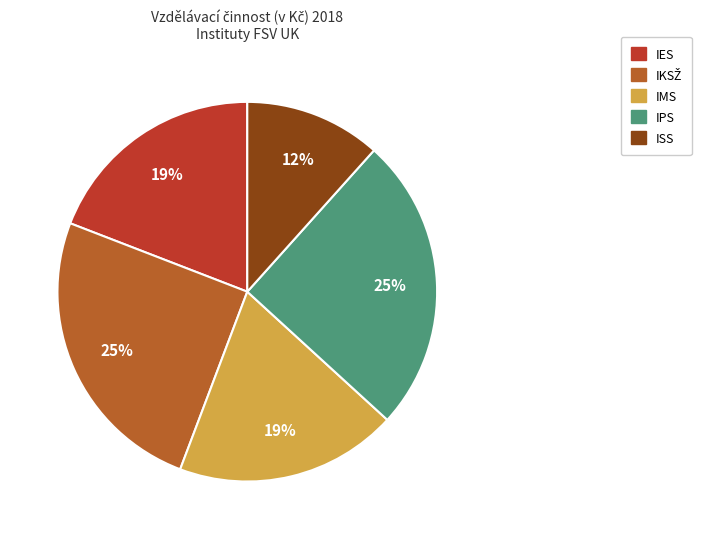

To the nearest percent, what portion does ISS represent?

12%